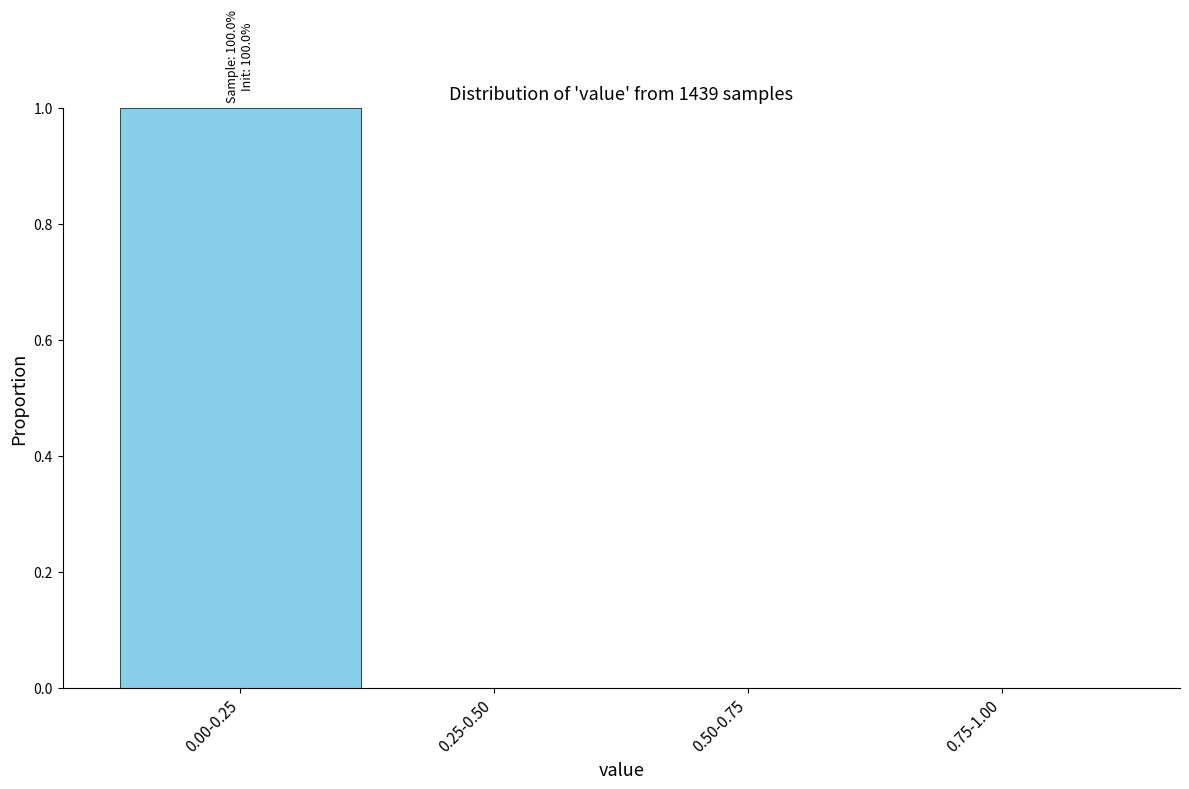

Reading left to right, extract all data points from this chart.

0.00-0.25=1	0.25-0.50=0	0.50-0.75=0	0.75-1.00=0